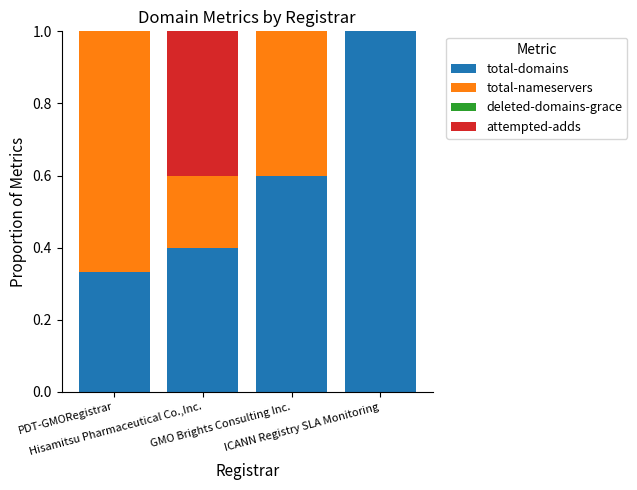

What is the maximum value for total-domains?

1.0